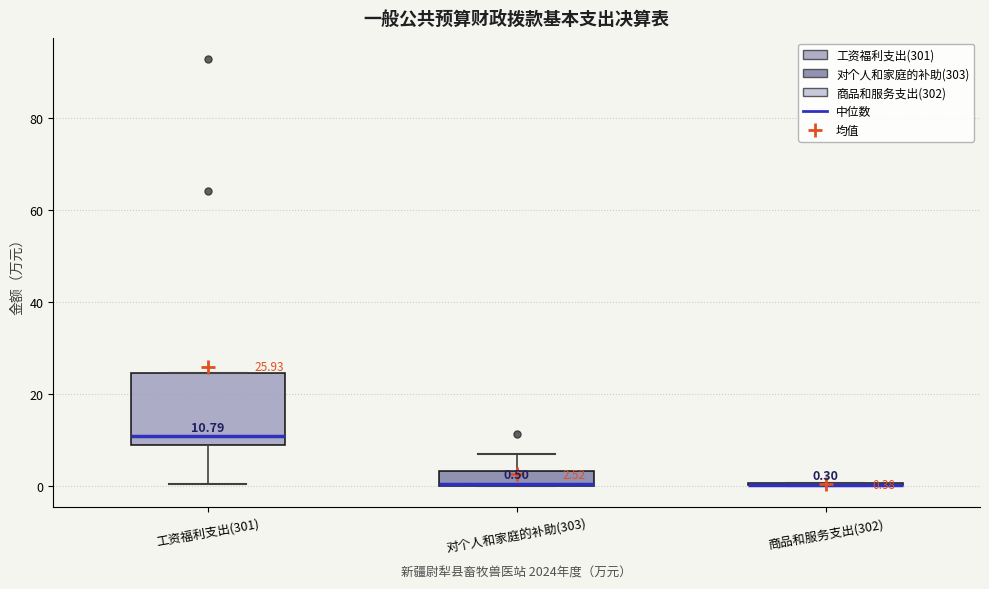

Which box is the tallest, from its lower edge to its upper edge?

工资福利支出(301)